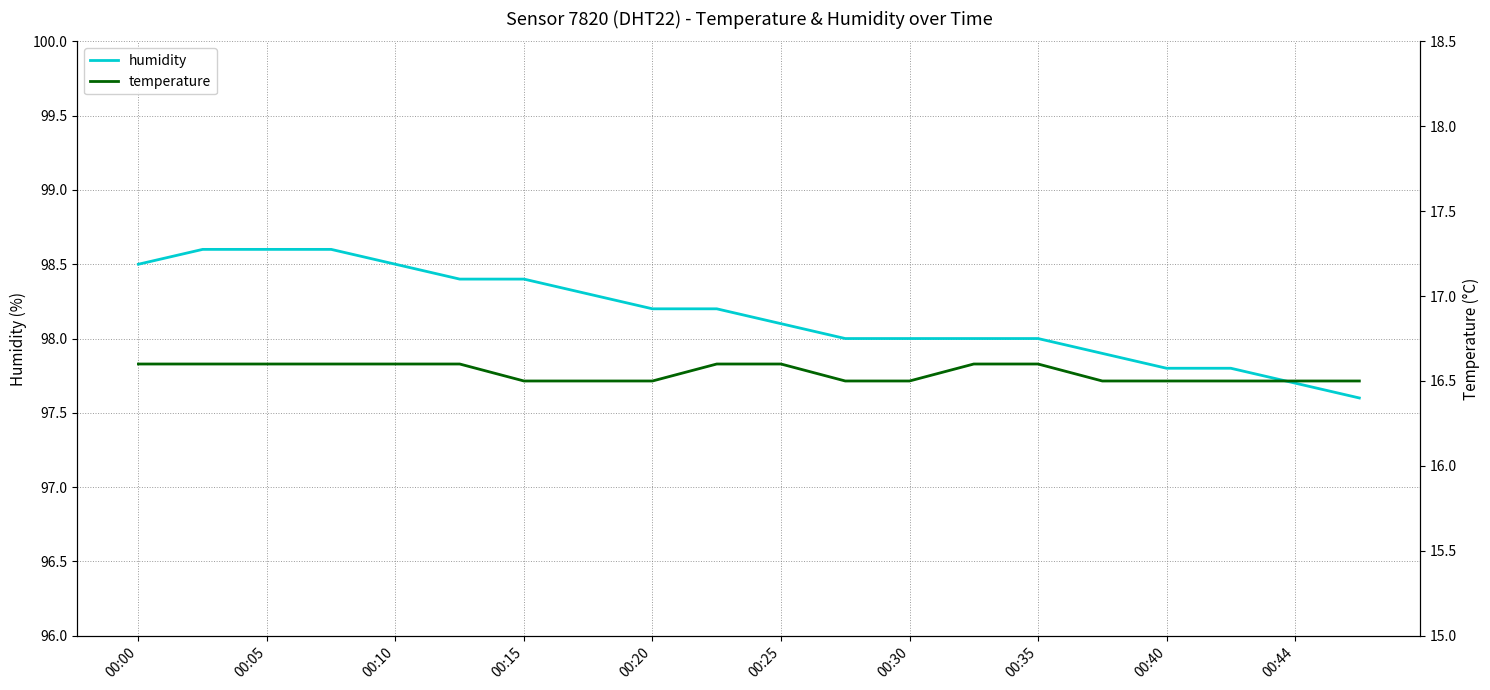

True or false: humidity has a value of 127.8 at 00:40.

False